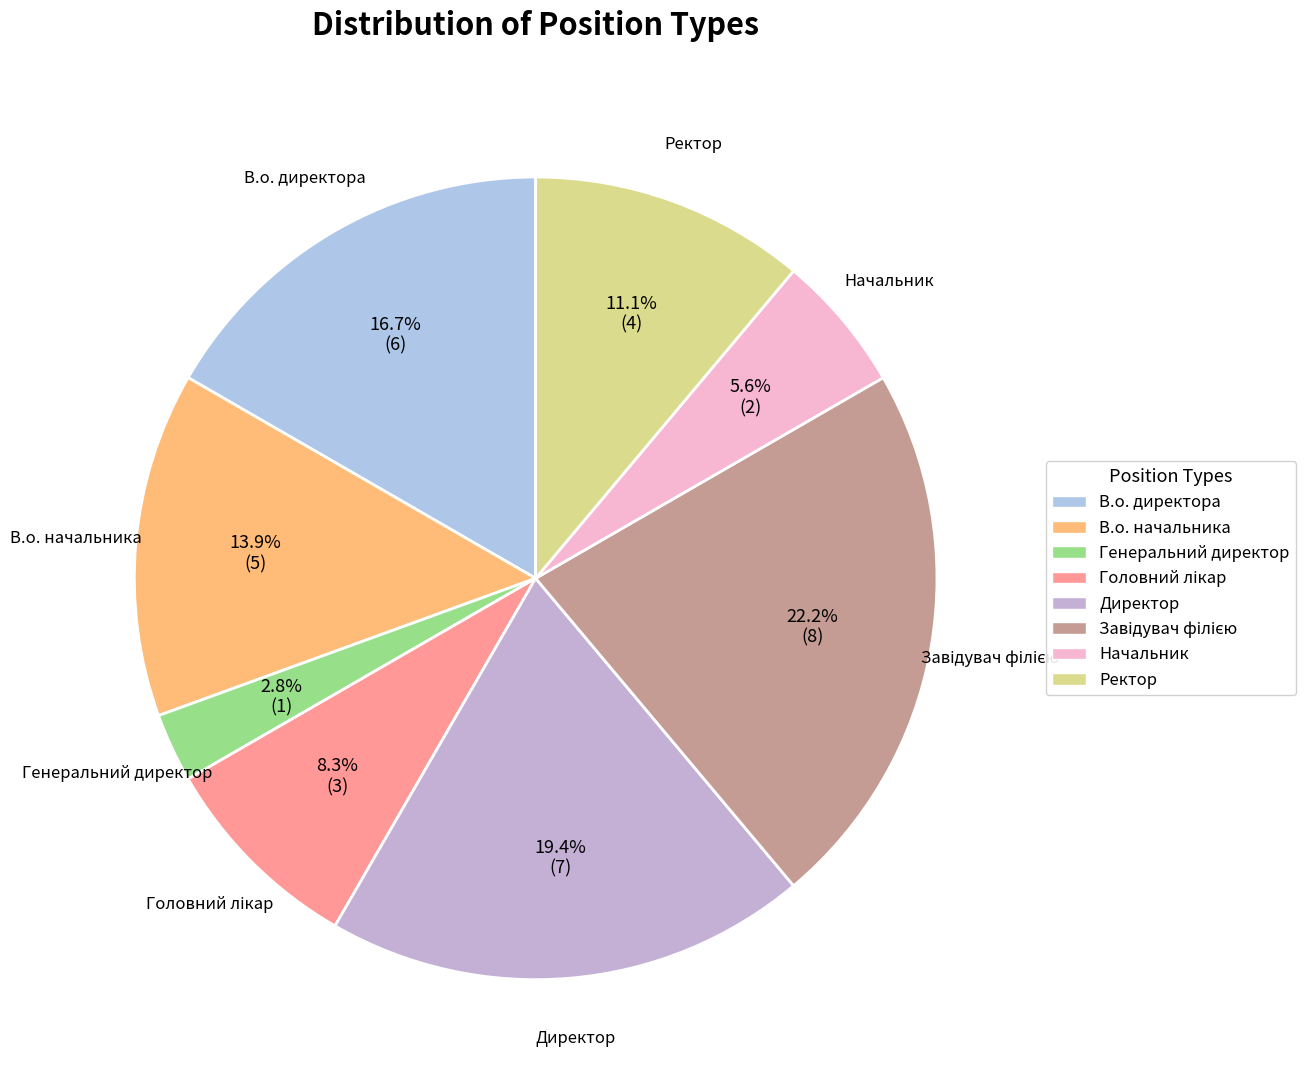

Combined, do В.о. начальника and Директор account for over 50%?

No